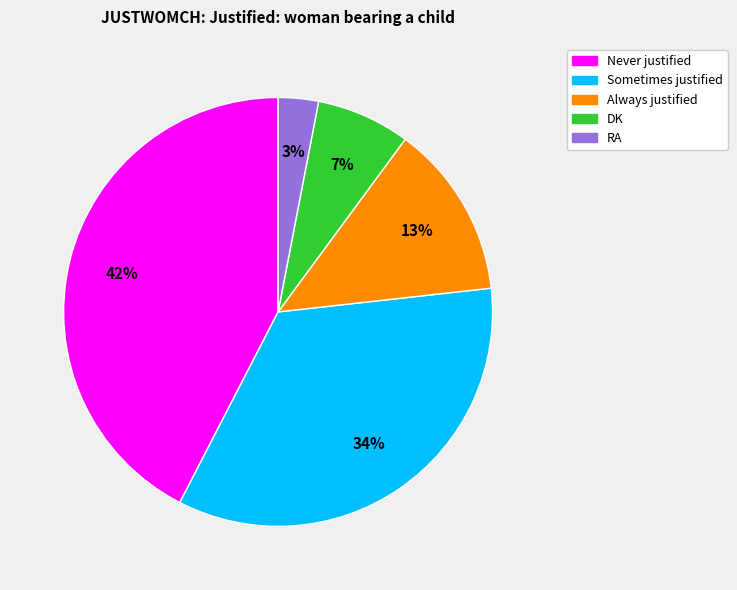

Is the sum of Never justified and DK greater than half?

No